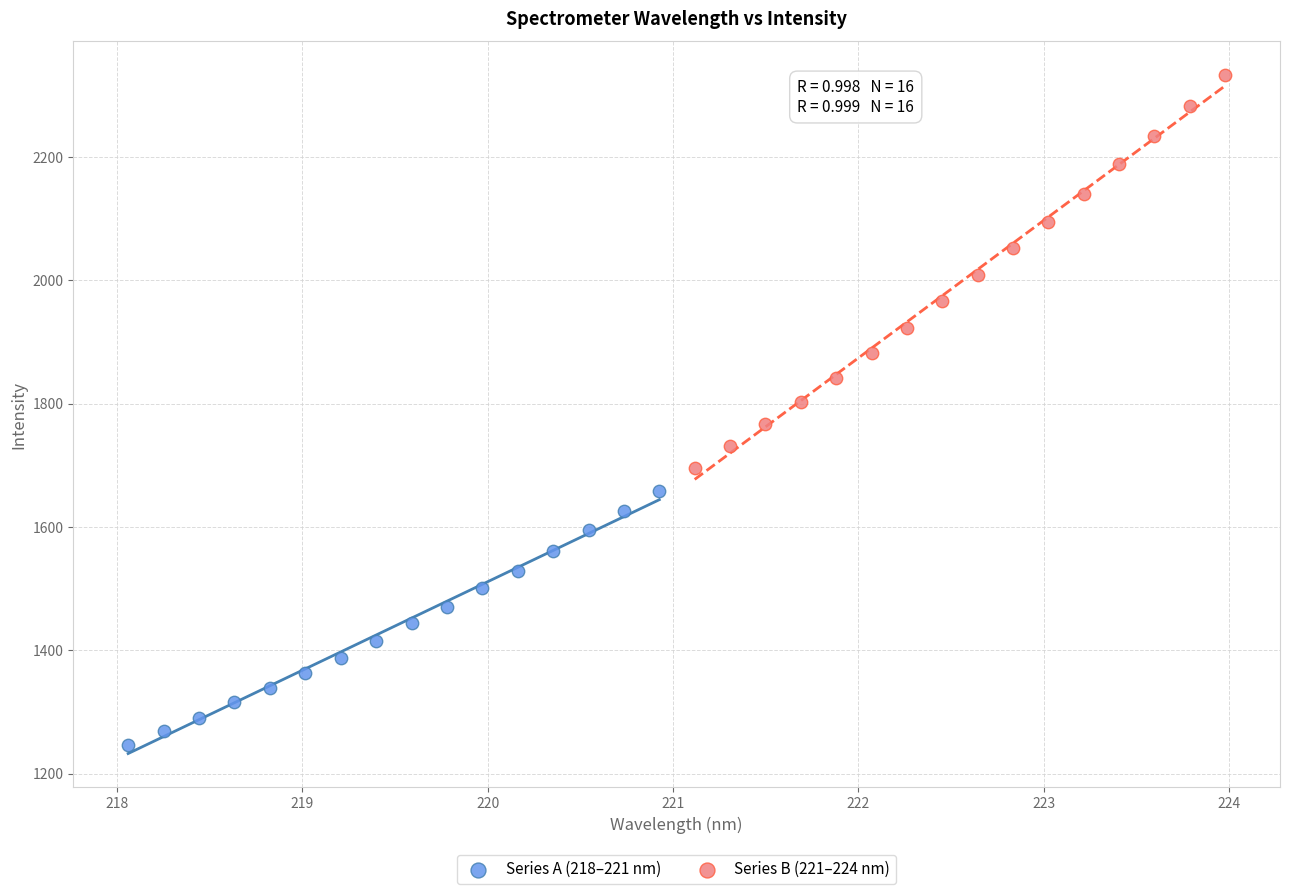

Which series reaches the maximum Y coordinate?

Series B (221–224 nm)